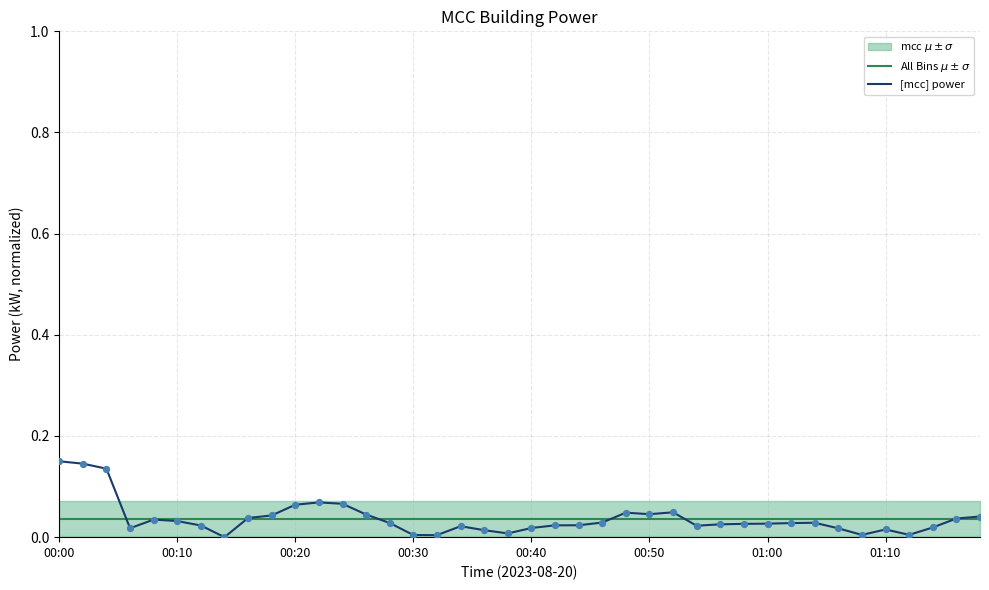

Which series reaches the minimum Y coordinate?

[mcc] power